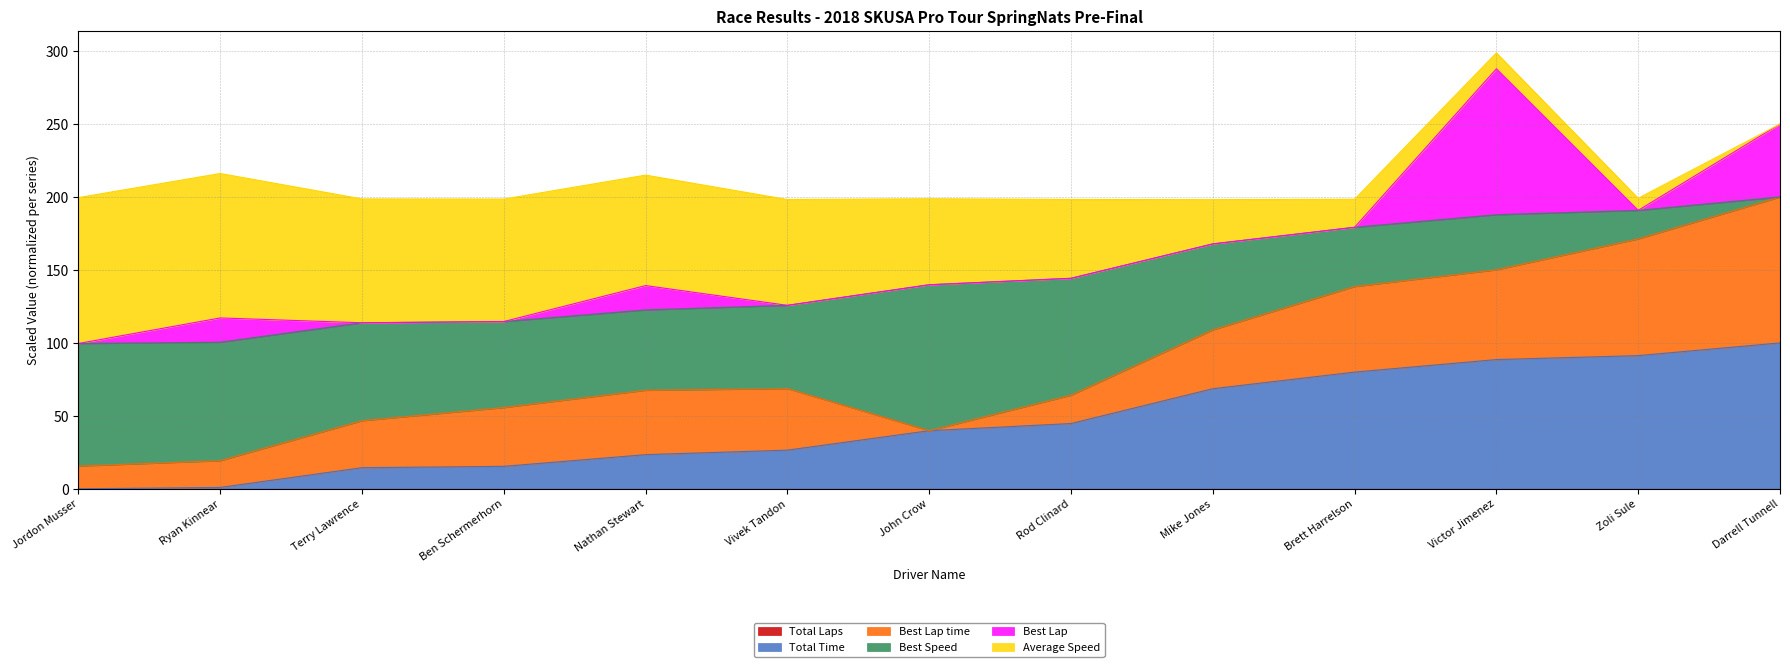

True or false: Average Speed has more than 2 interior local peaks.

False